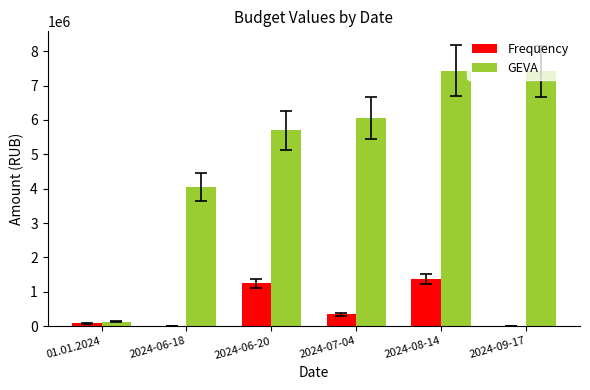

Where is Frequency nearest to the value 691258?

2024-07-04